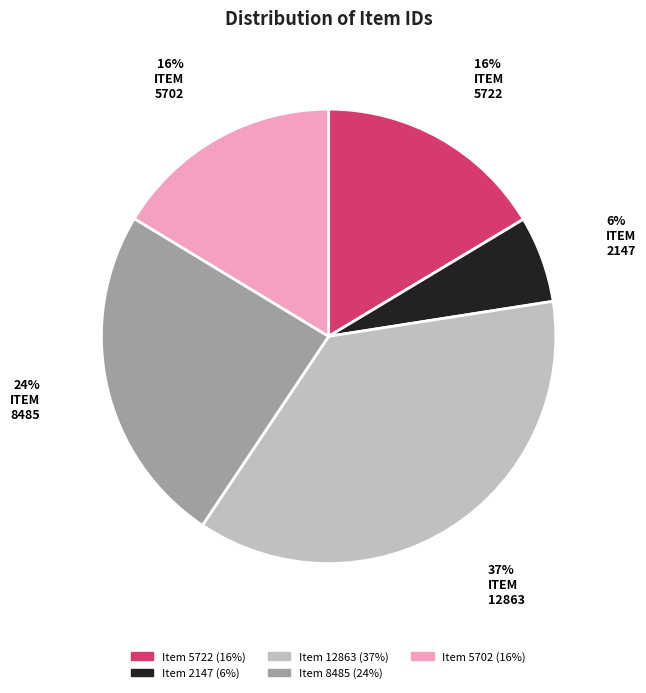

To the nearest percent, what percentage of the pie is Item 5722?

16%